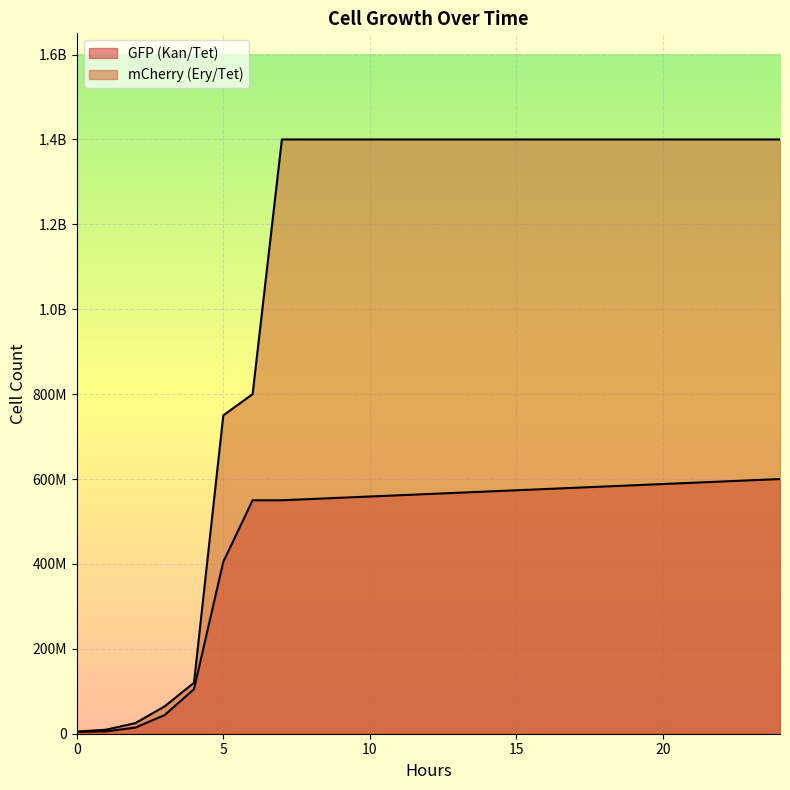

Reading left to right, list all the values displayed in this chart.

GFP (Kan/Tet): 4500000	5500000	14500000	44000000	105000000	405000000	550000000	550000000	600000000
mCherry (Ery/Tet): 5000000	9500000	25000000	64500000	120000000	750000000	800000000	1400000000	1400000000